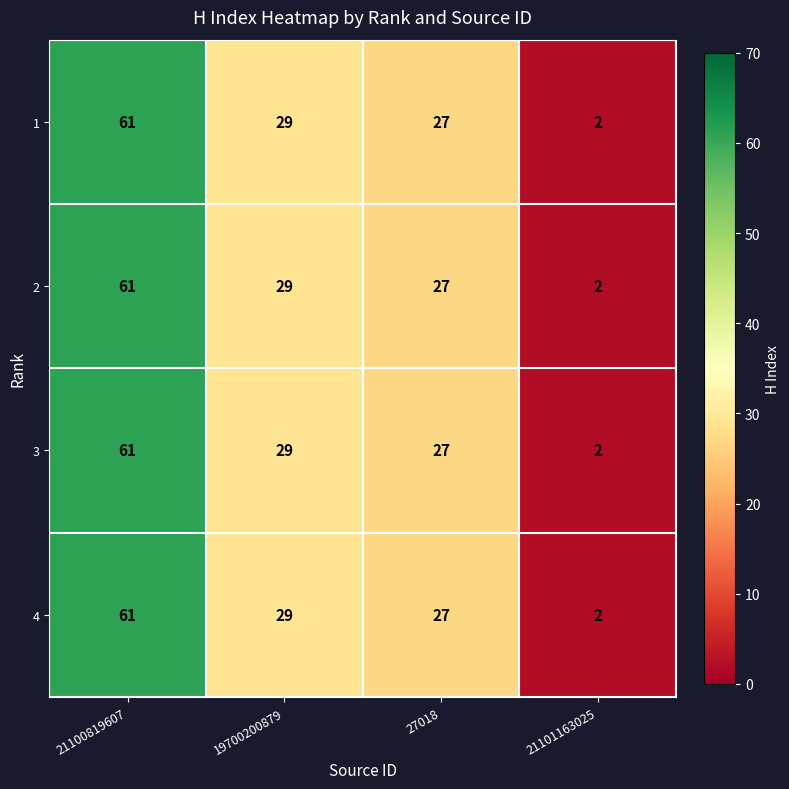

What is the total value across all series at 21101163025?

8